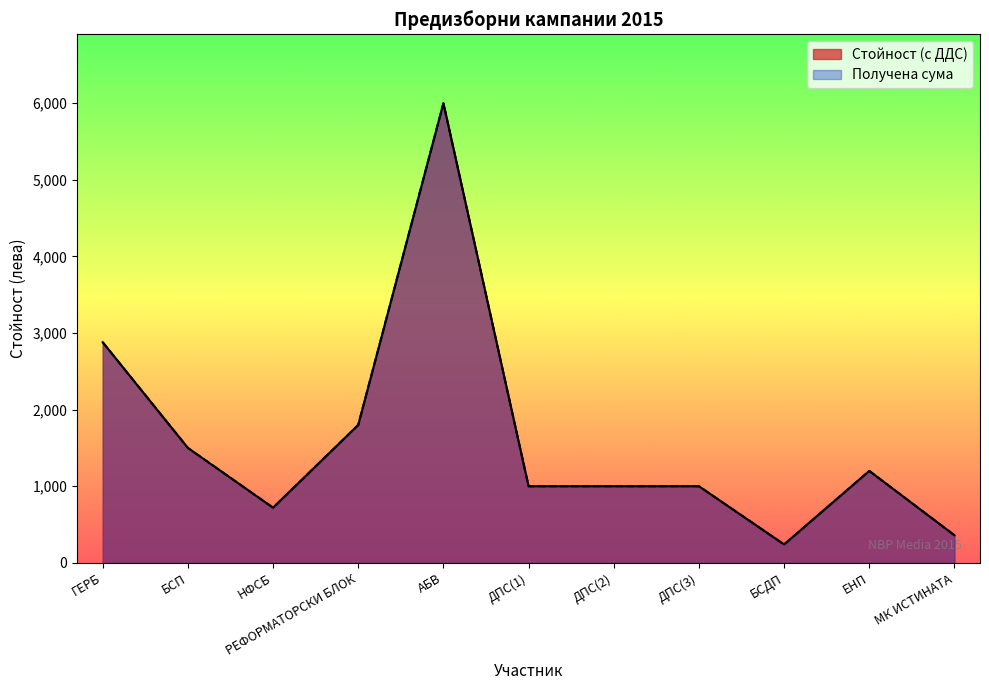

True or false: Получена сума and Стойност (с ДДС) cross at least once.

False